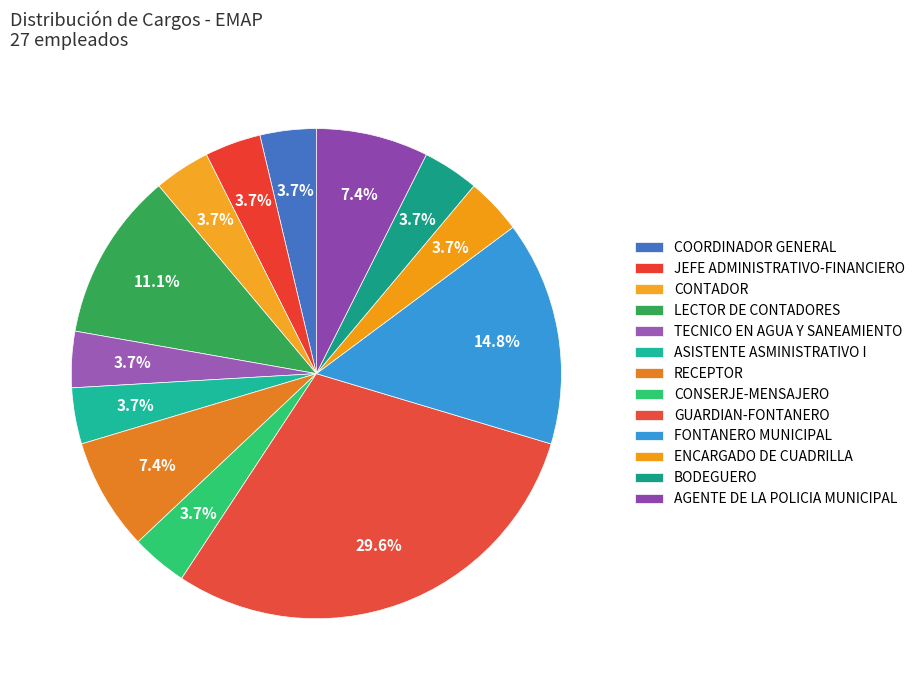

To the nearest percent, what is the difference between the largest and smallest slice percentages?

26%